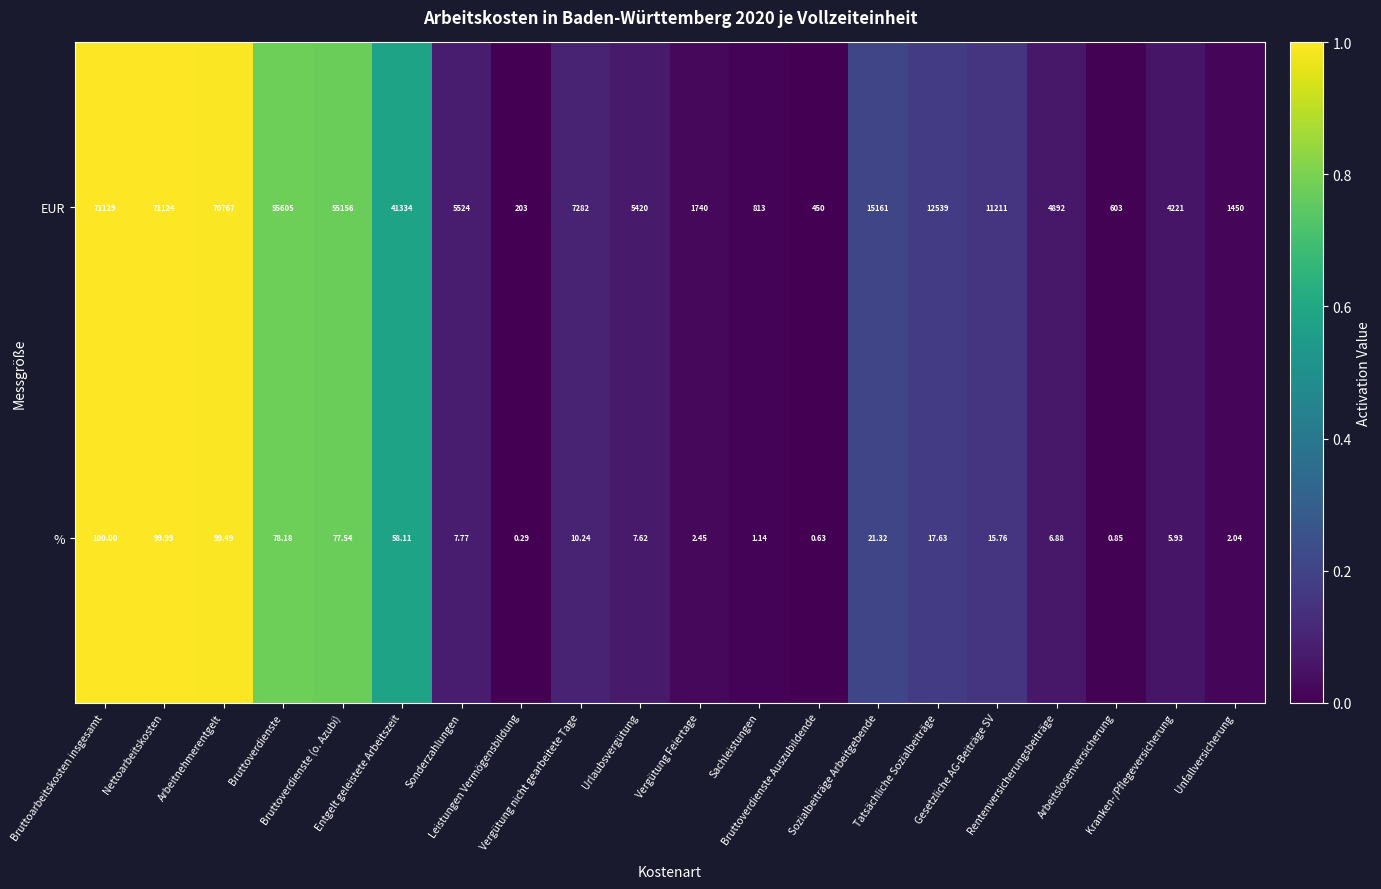

Which series changed the most between Rentenversicherungsbeiträge and Unfallversicherung?

EUR